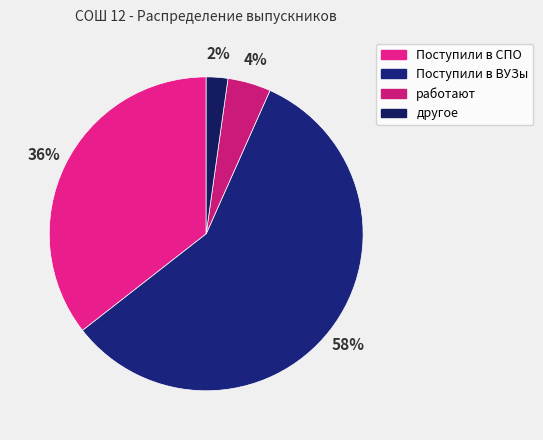

Which category has the biggest portion of the pie?

Поступили в ВУЗы